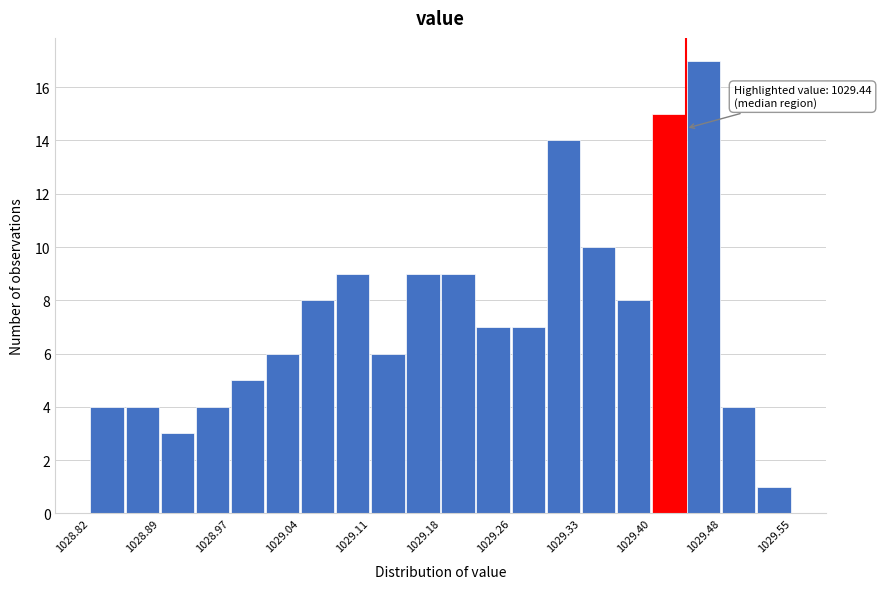

Around what value on the x-axis is the tallest bar? Give the approximate position of its centre, as read against the axis.

1029.46